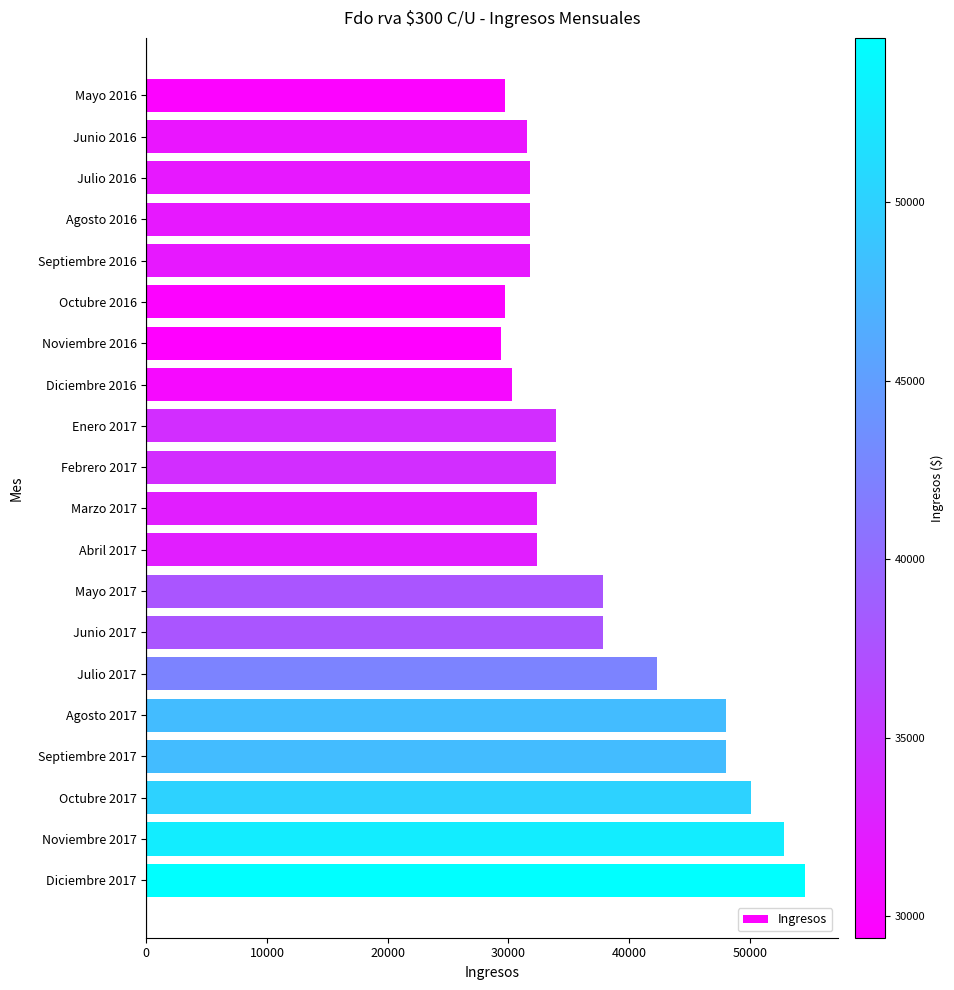

Which category has the highest value across all series?

Diciembre 2017